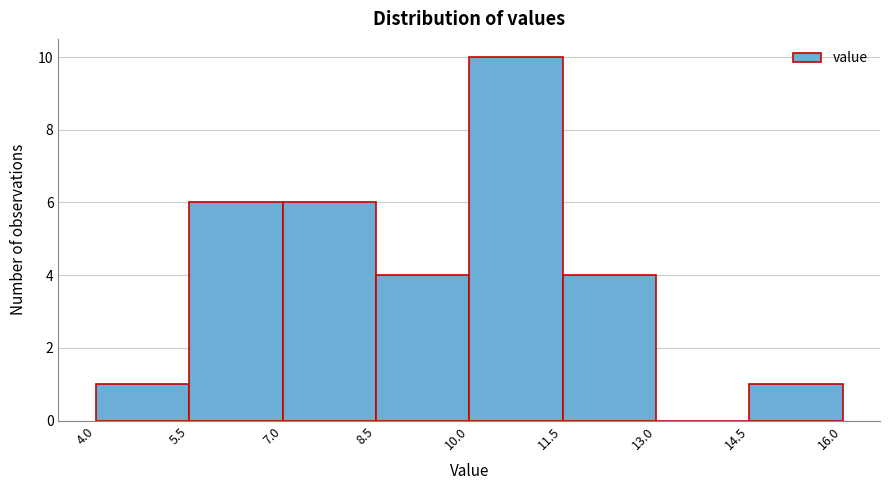

Reading left to right, transcribe this chart: for each bar, give the range it covers on the x-axis and its height. The values are not printed on the chart, so give them approximately, as read against the axis.

4.0 to 5.5: 1
5.5 to 7.0: 6
7.0 to 8.5: 6
8.5 to 10.0: 4
10.0 to 11.5: 10
11.5 to 13.0: 4
13.0 to 14.5: 0
14.5 to 16.0: 1